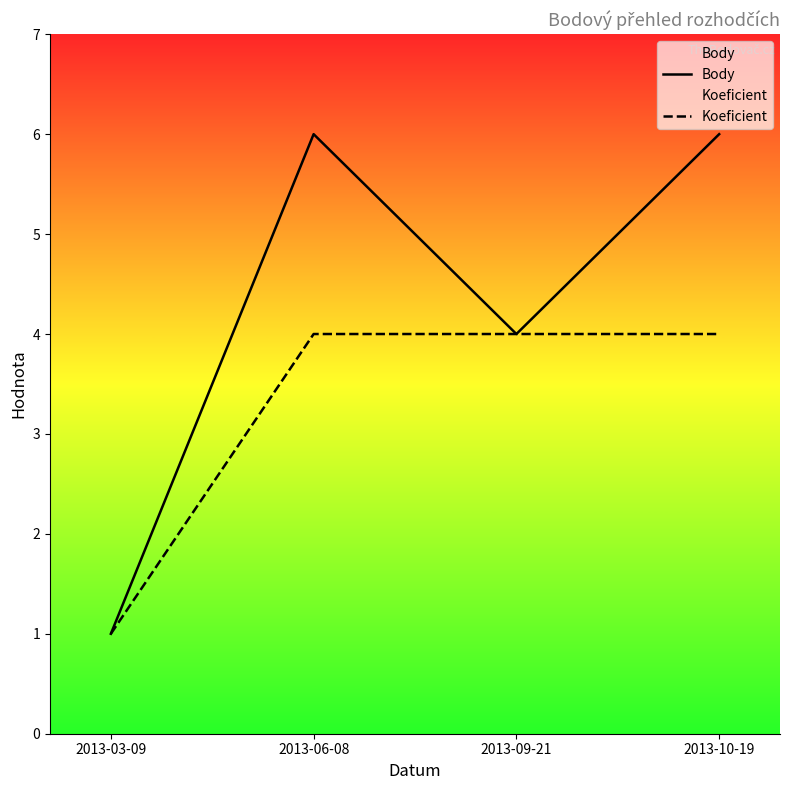

True or false: Body and Koeficient cross at least once.

False